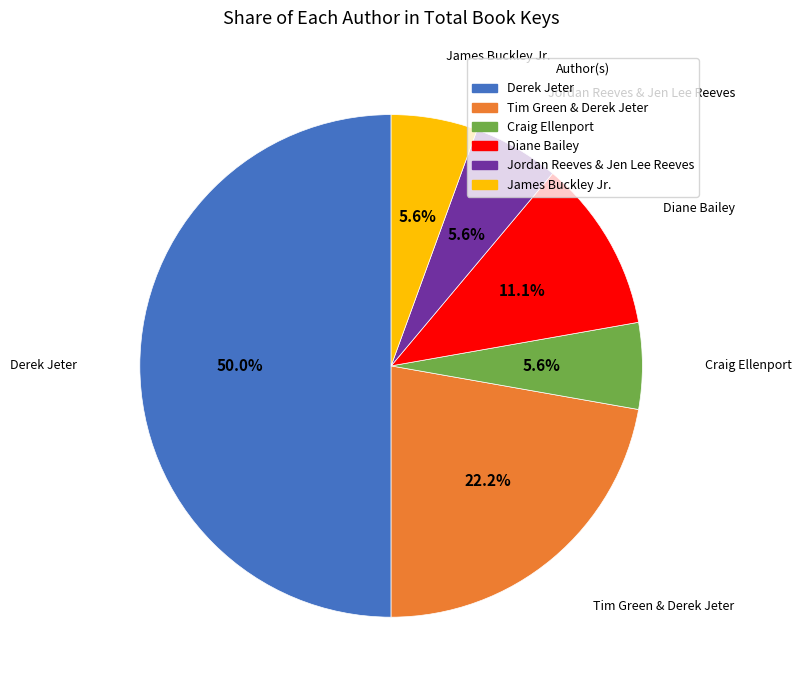

Is it true that Tim Green & Derek Jeter is 22% of the pie?

True